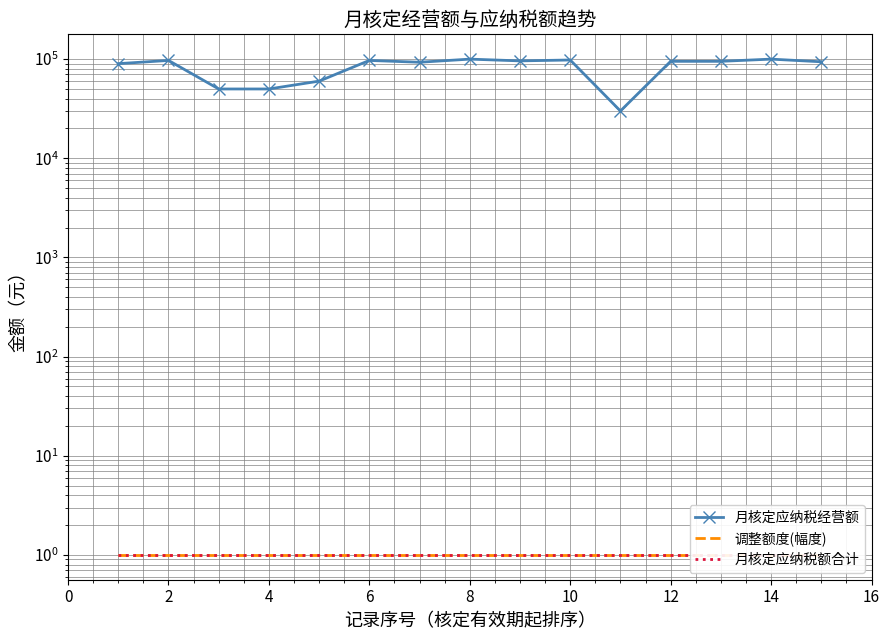

Reading left to right, transcribe all the data shown in this chart.

月核定应纳税经营额: 90000	97000	50000	50000	60000	97000	93000	100000	96000	98000	30000	95000	95000	100000	94000
调整额度(幅度): 1	1	1	1	1	1	1	1	1	1	1	1	1	1	1
月核定应纳税额合计: 1	1	1	1	1	1	1	1	1	1	1	1	1	1	1